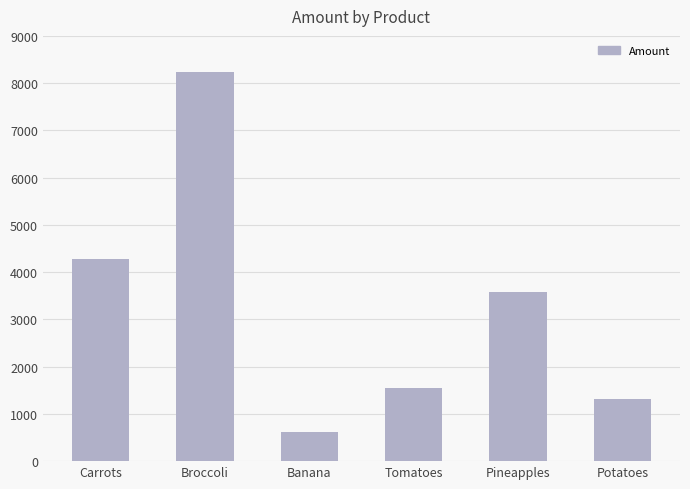

What value does the data have at Tomatoes, to the nearest 100?

1500